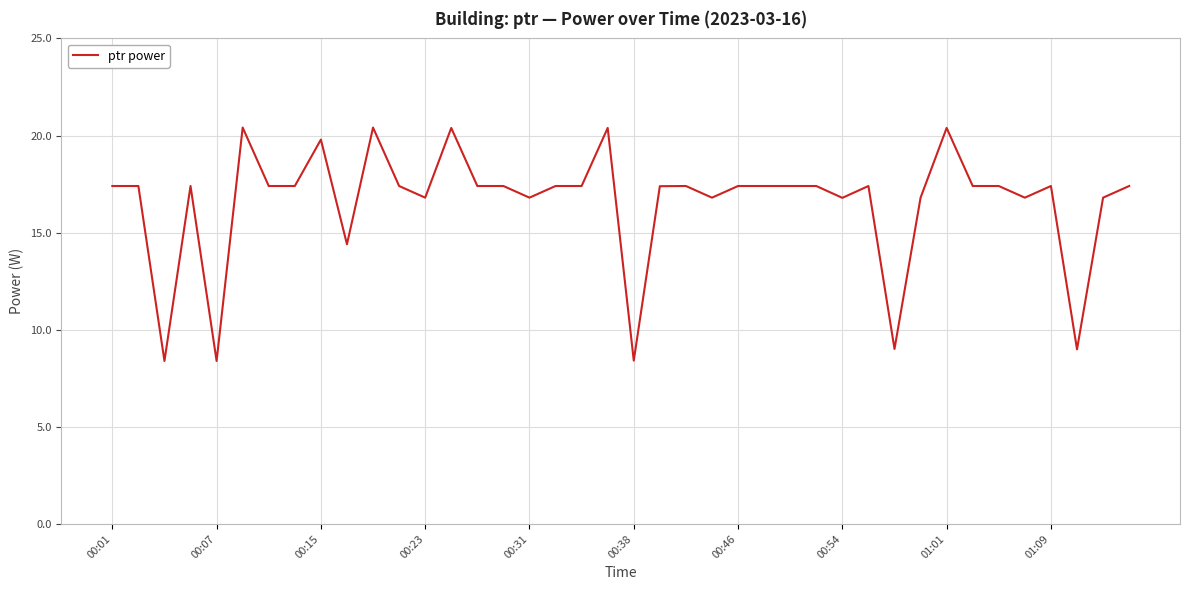

What is the difference between the second highest and minimum values?

12.0